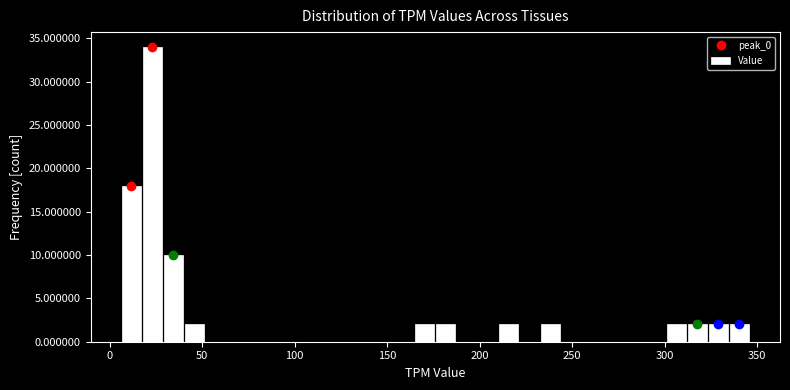

Around what value on the x-axis is the tallest bar? Give the approximate position of its centre, as read against the axis.

25